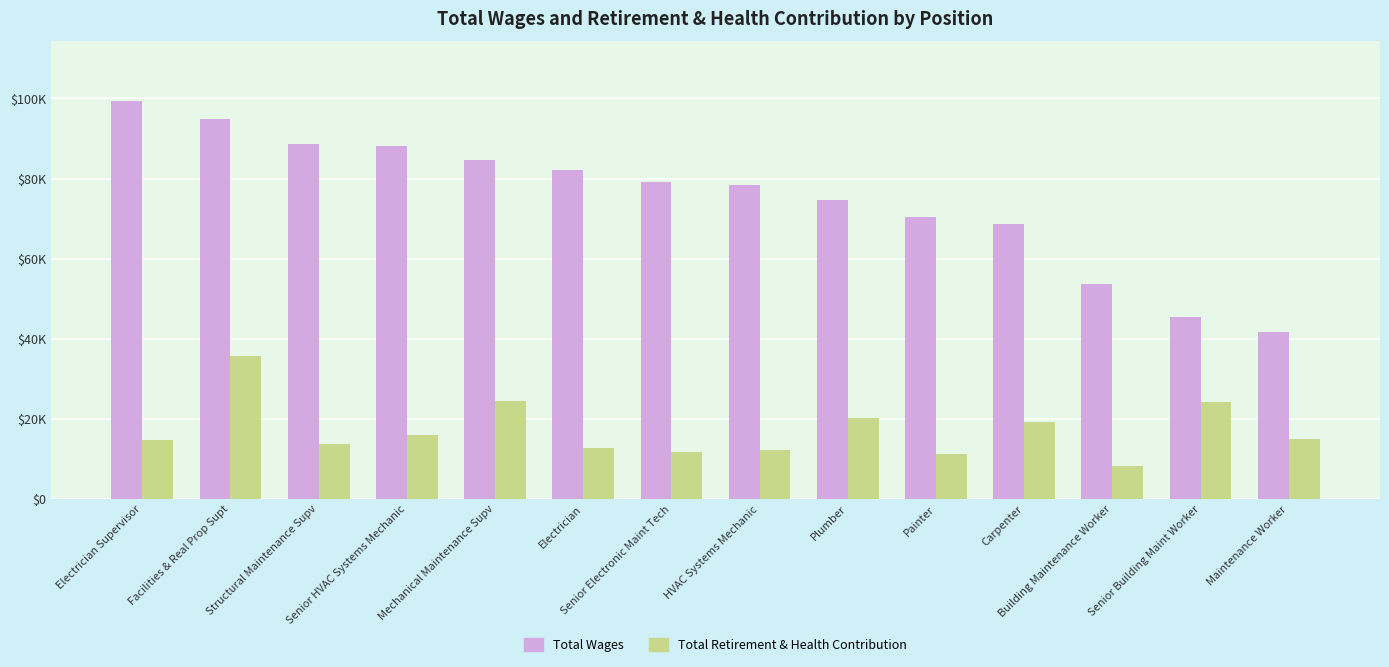

What are all the series names shown in the legend?

Total Wages, Total Retirement & Health Contribution